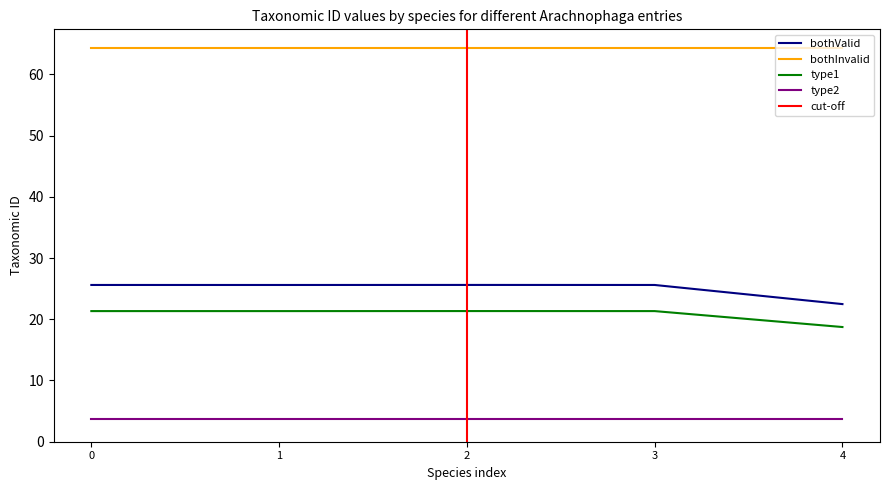

True or false: type1 and bothValid cross at least once.

False